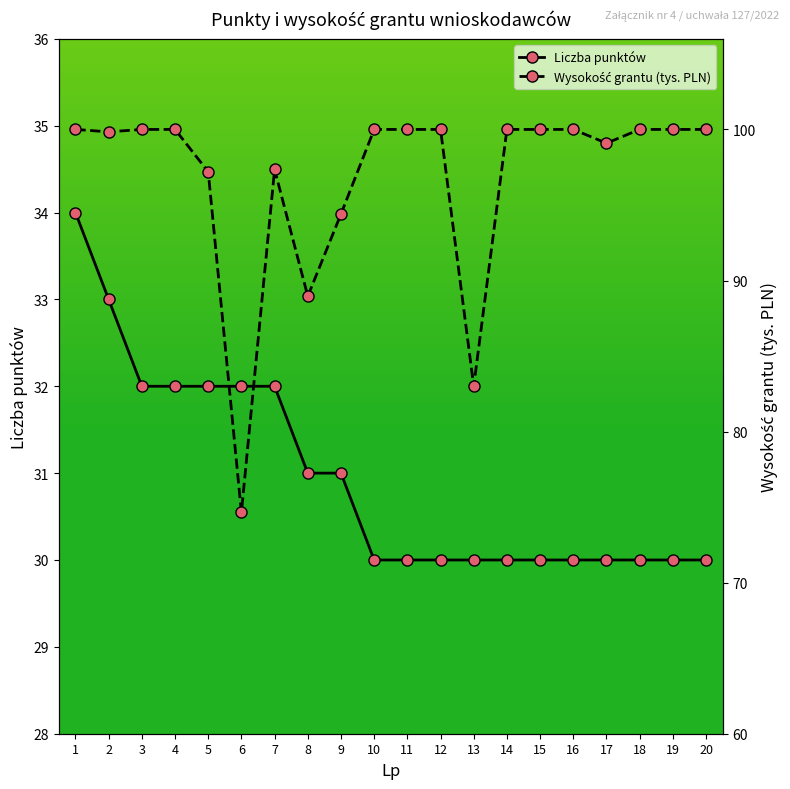

What is the spread (max minus min) of values at 18?

70.0